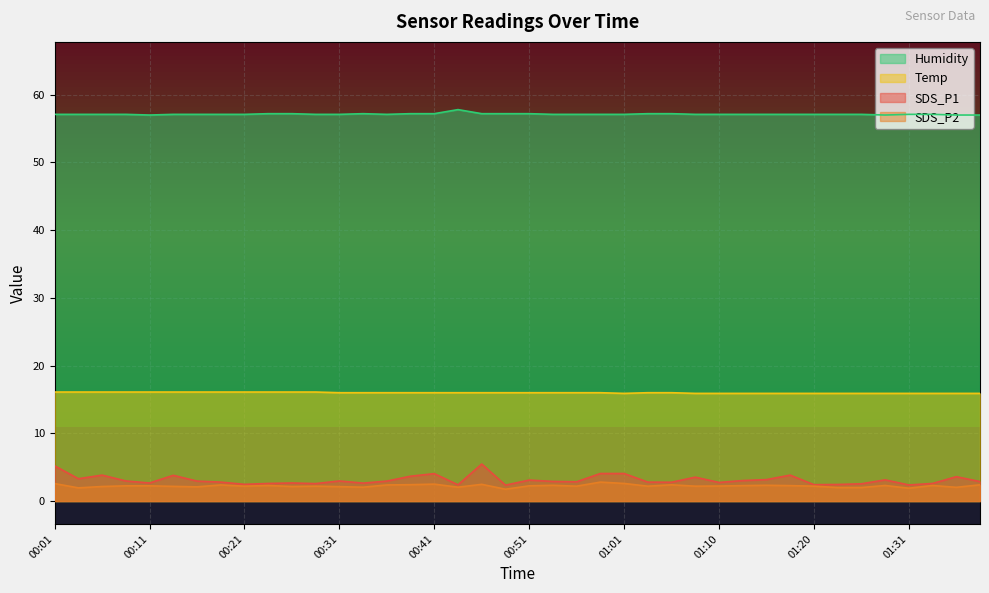

What is the label of the 35th point from the right?

00:14